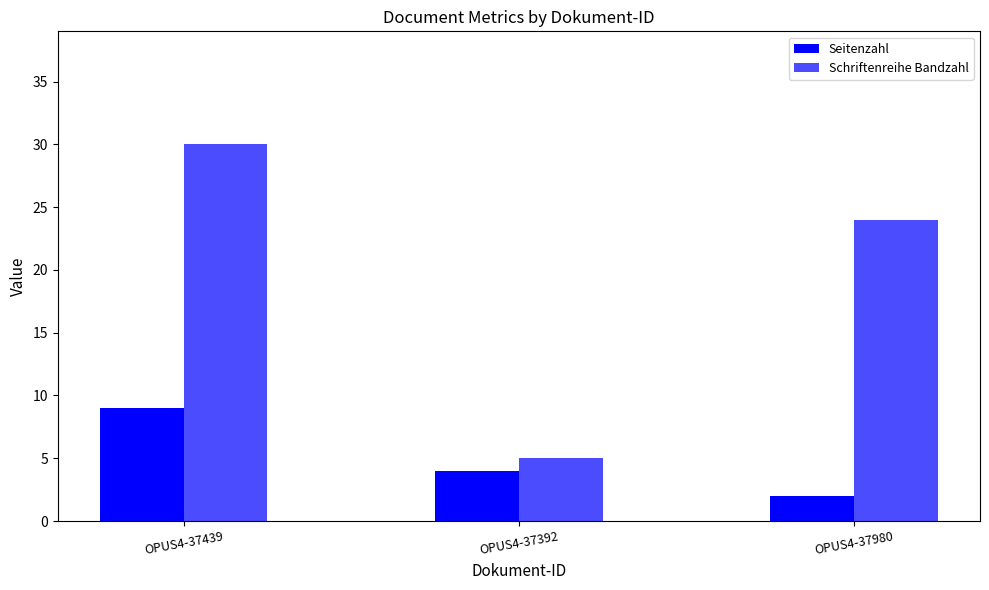

Where does the Schriftenreihe Bandzahl series first go above 24?

OPUS4-37439